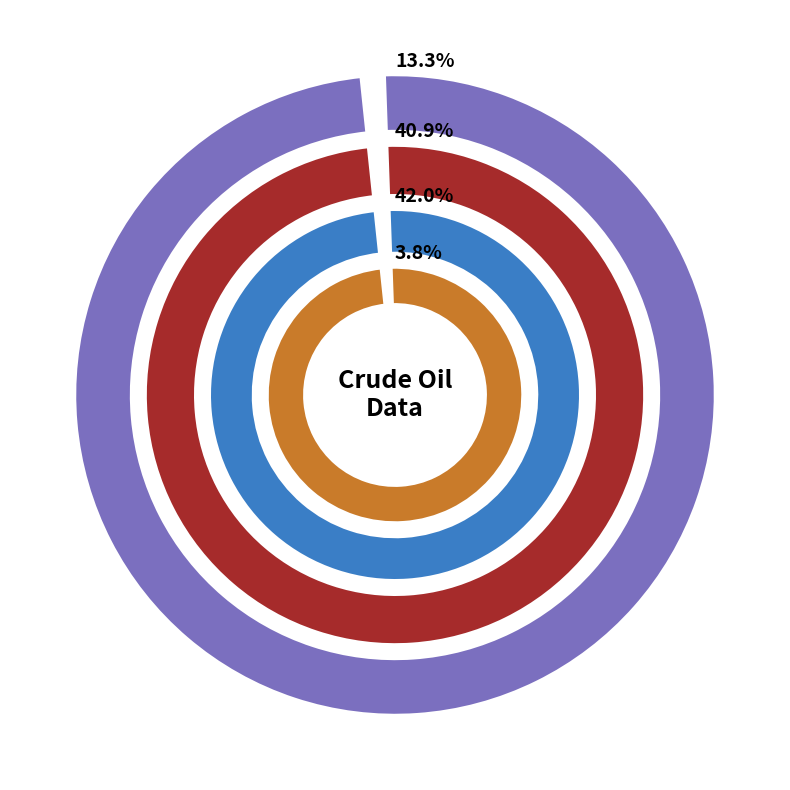

Does Gross Inputs represent more than half of the total?

No